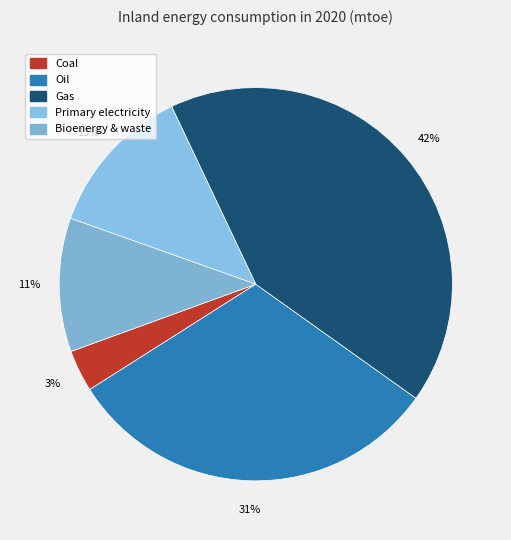

To the nearest percent, what percentage of the pie is Oil?

31%